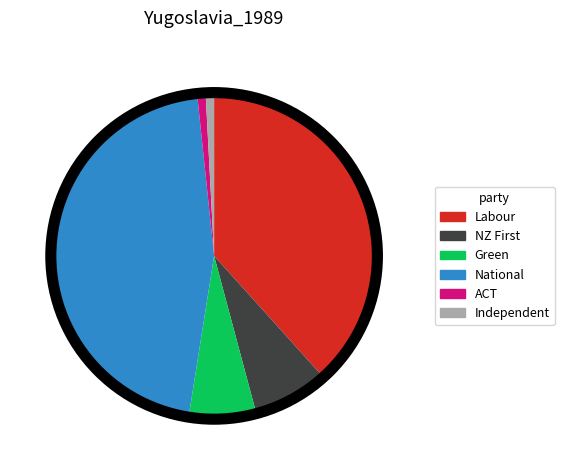

Do Green and Independent together represent more than half of the pie?

No